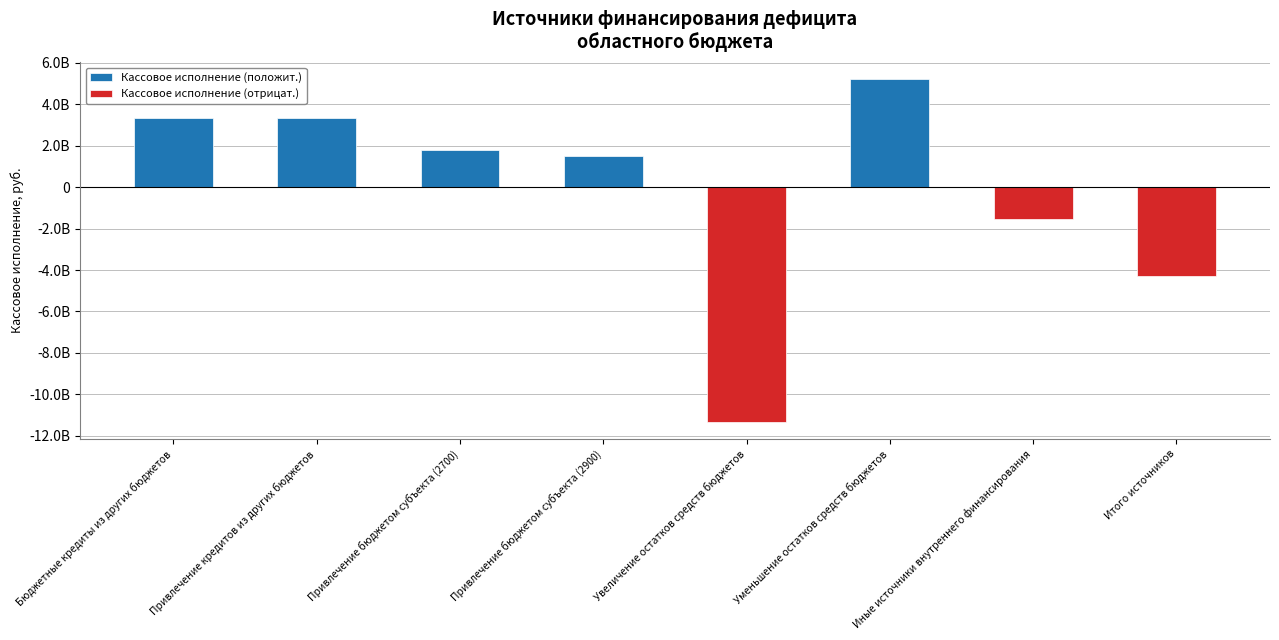

What is the total value across all series at Иные источники внутреннего финансирования?

-1513472775.0